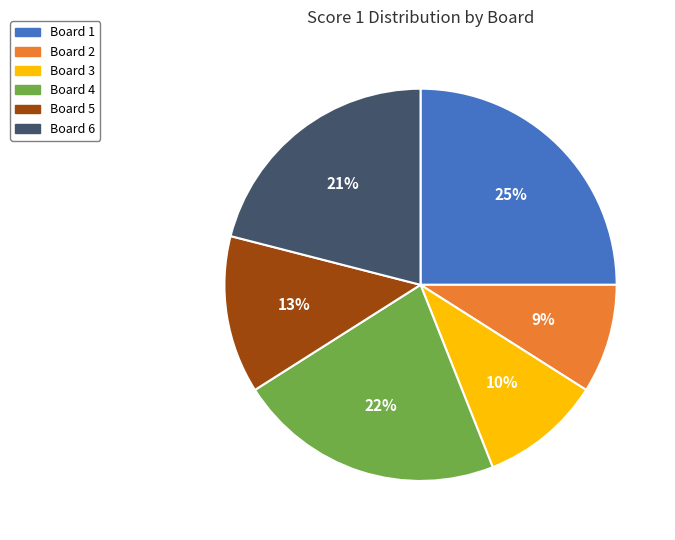

True or false: Board 2 accounts for 23% of the total.

False